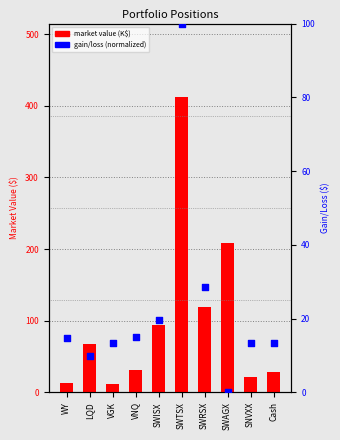

Which series has the largest total across all categories?

market value (K$)